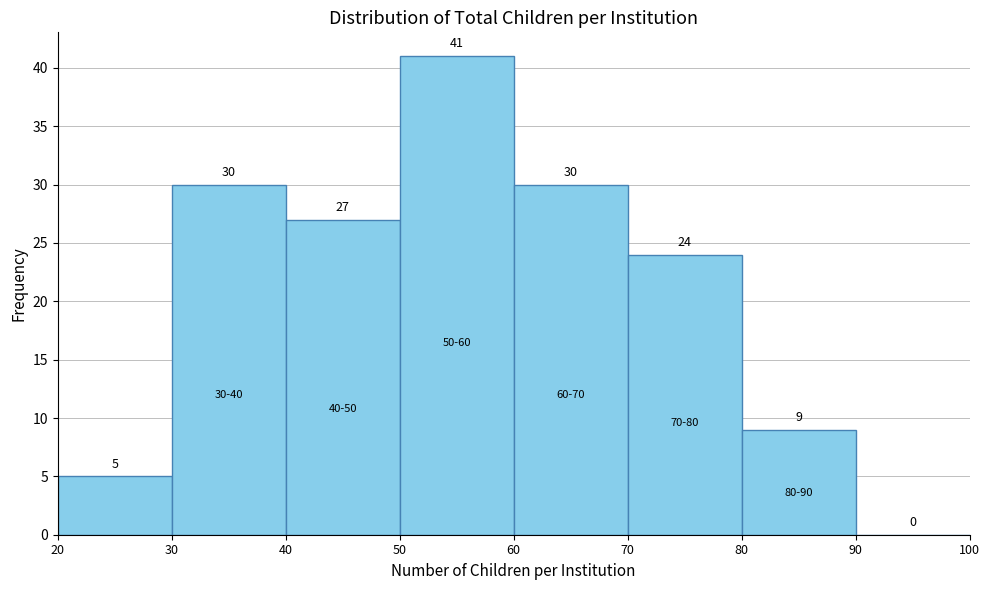

Which range on the x-axis has the tallest bar?

50 to 60